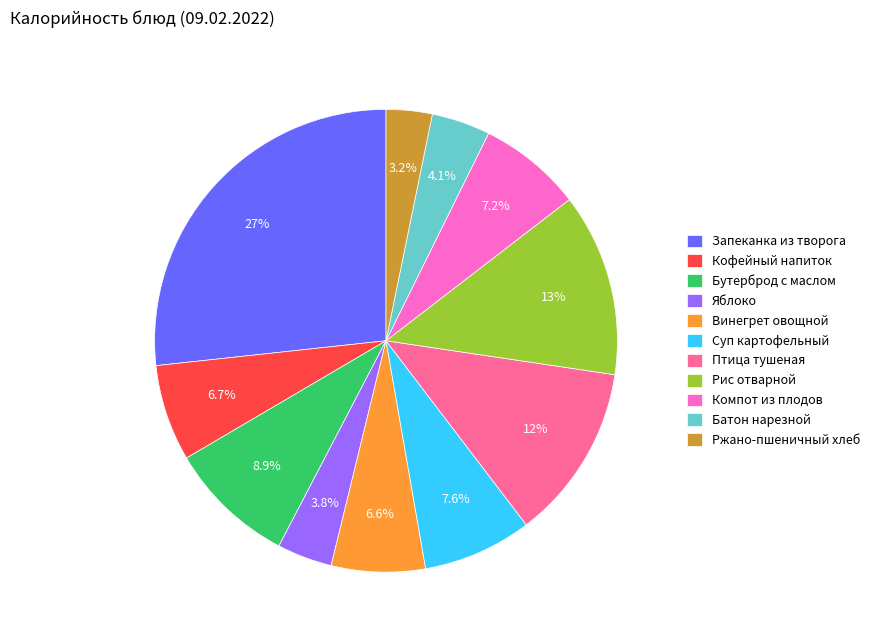

To the nearest percent, what is the combined percentage of Бутерброд с маслом and Ржано-пшеничный хлеб?

12%